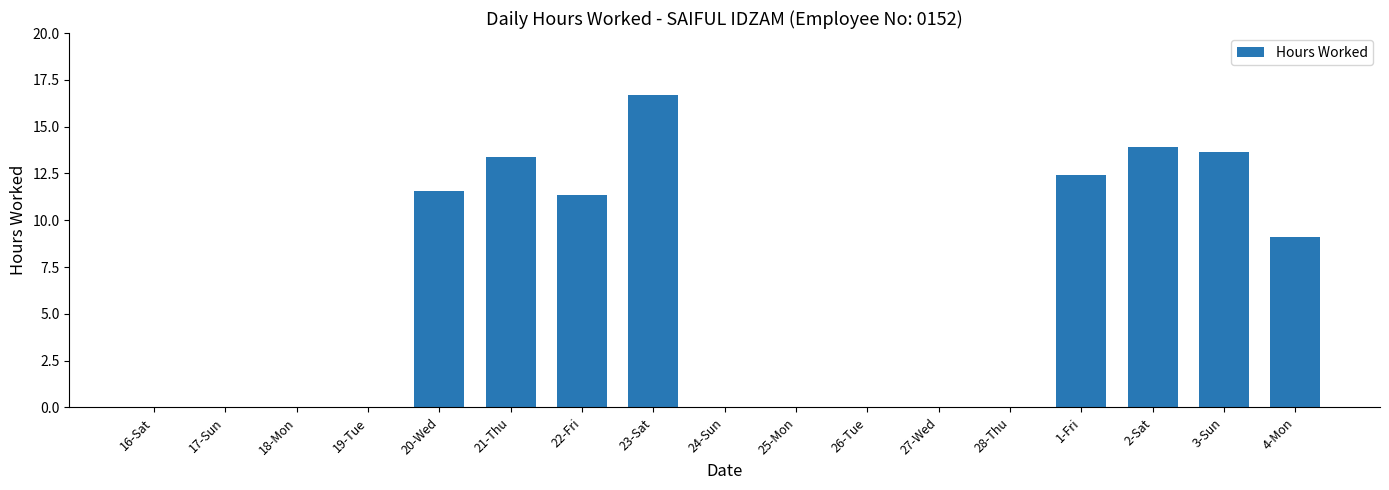

True or false: the data shows 13.9 at 2-Sat.

True